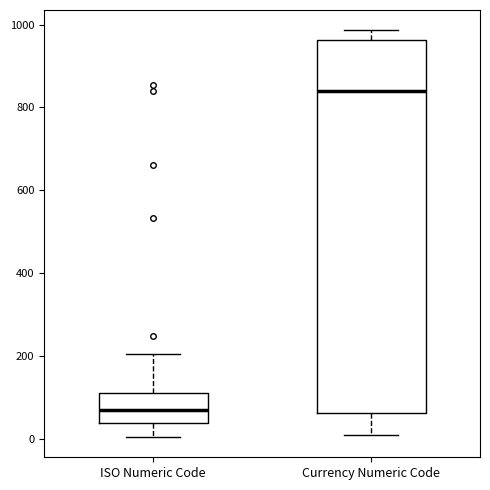

Reading left to right, read every box against the y-axis: the position of its median line, the range the box covers, and the ends of its whiskers. The values are not printed on the chart, so give them approximately, as read against the axis.

ISO Numeric Code: median 60, box 40 to 120, whiskers 0 to 200
Currency Numeric Code: median 840, box 60 to 960, whiskers 0 to 980